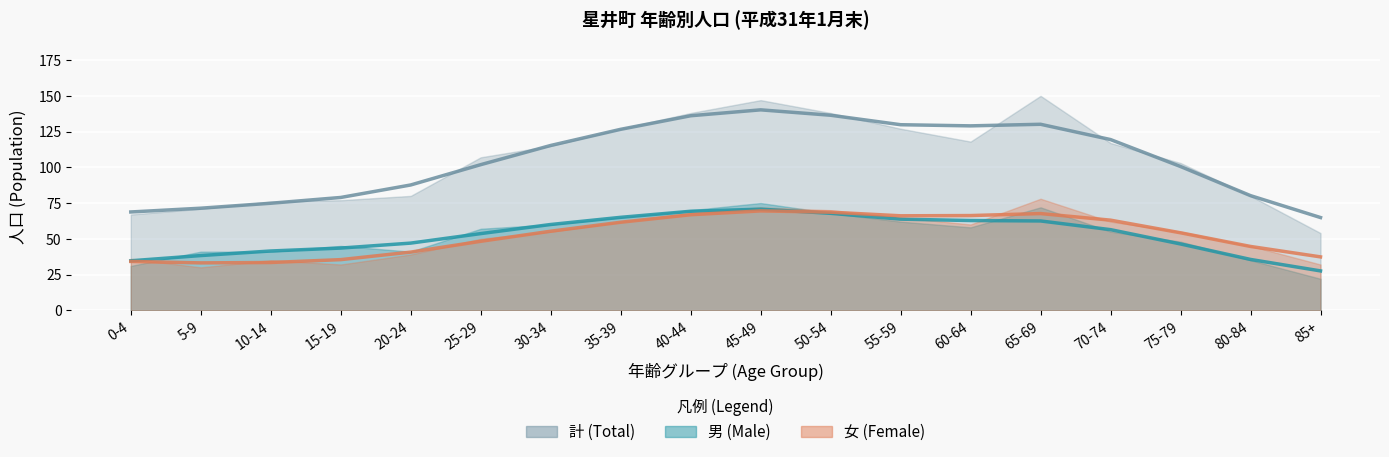

Is the value of 男 (Male) at 5-9 greater than the value of 女 (Female) at 65-69?

No